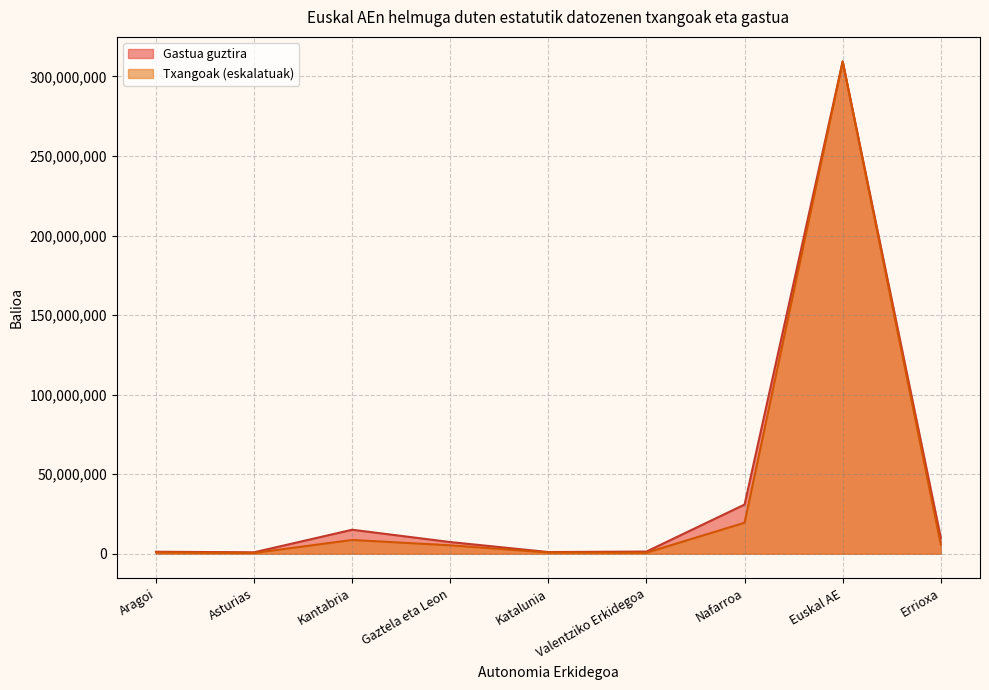

What is the label of the 8th point from the left?

Euskal AE